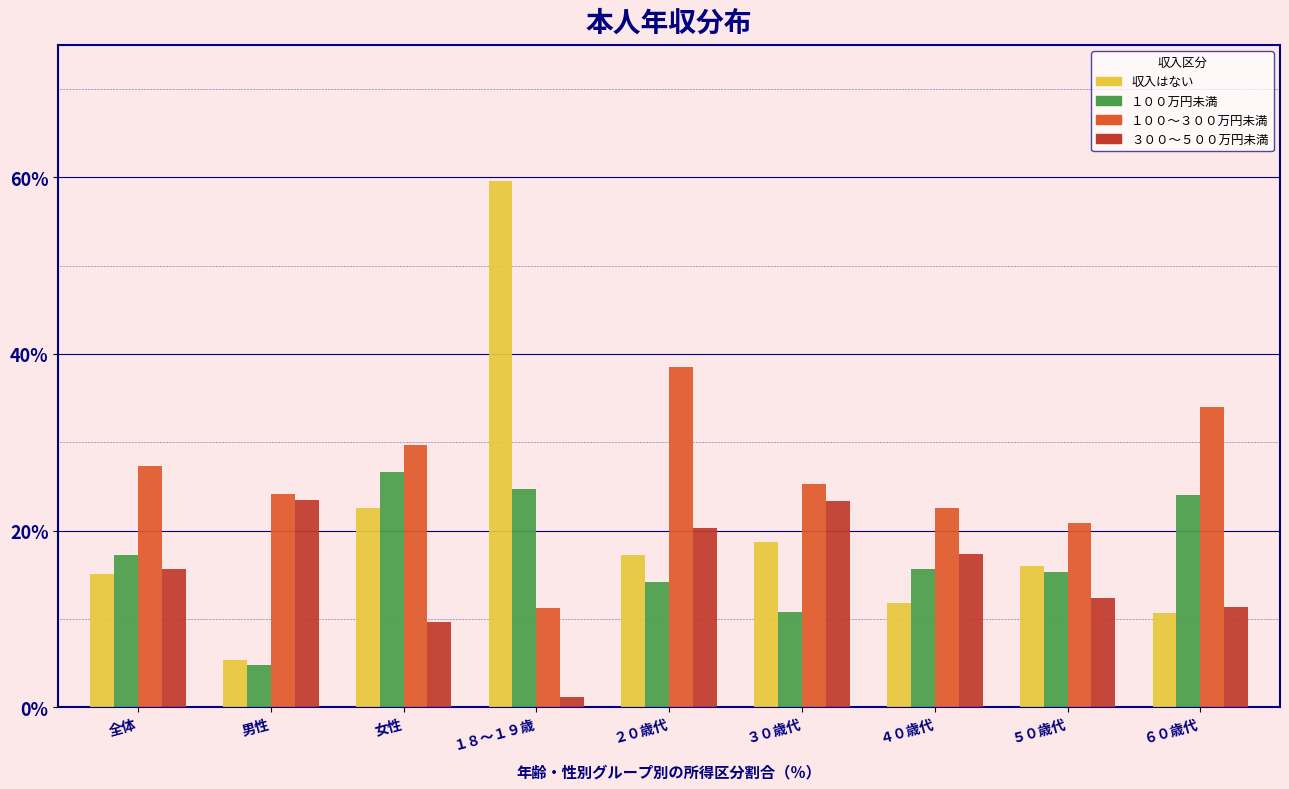

Rank the series by their average value, from highest to lowest.

１００～３００万円未満, 収入はない, １００万円未満, ３００～５００万円未満